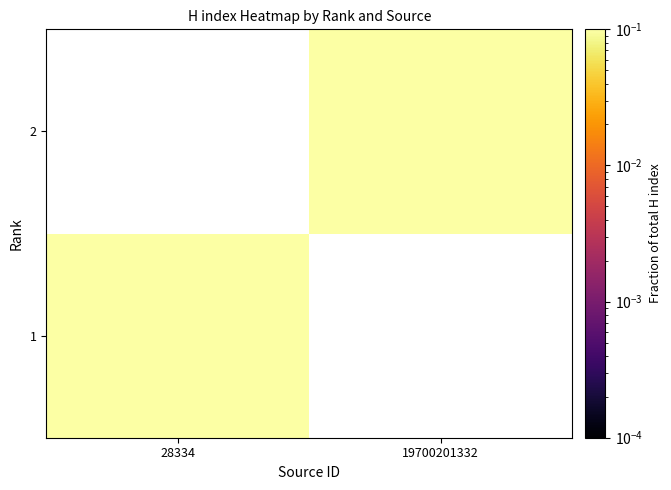

At which label is 1 closest to 0?

19700201332